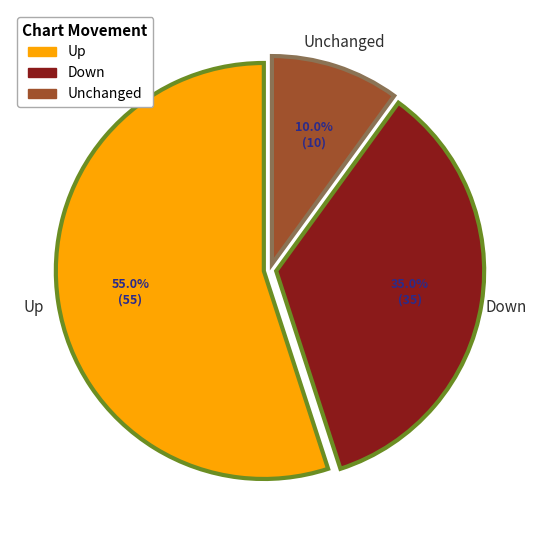

Is there any slice that represents more than half of the pie?

Yes